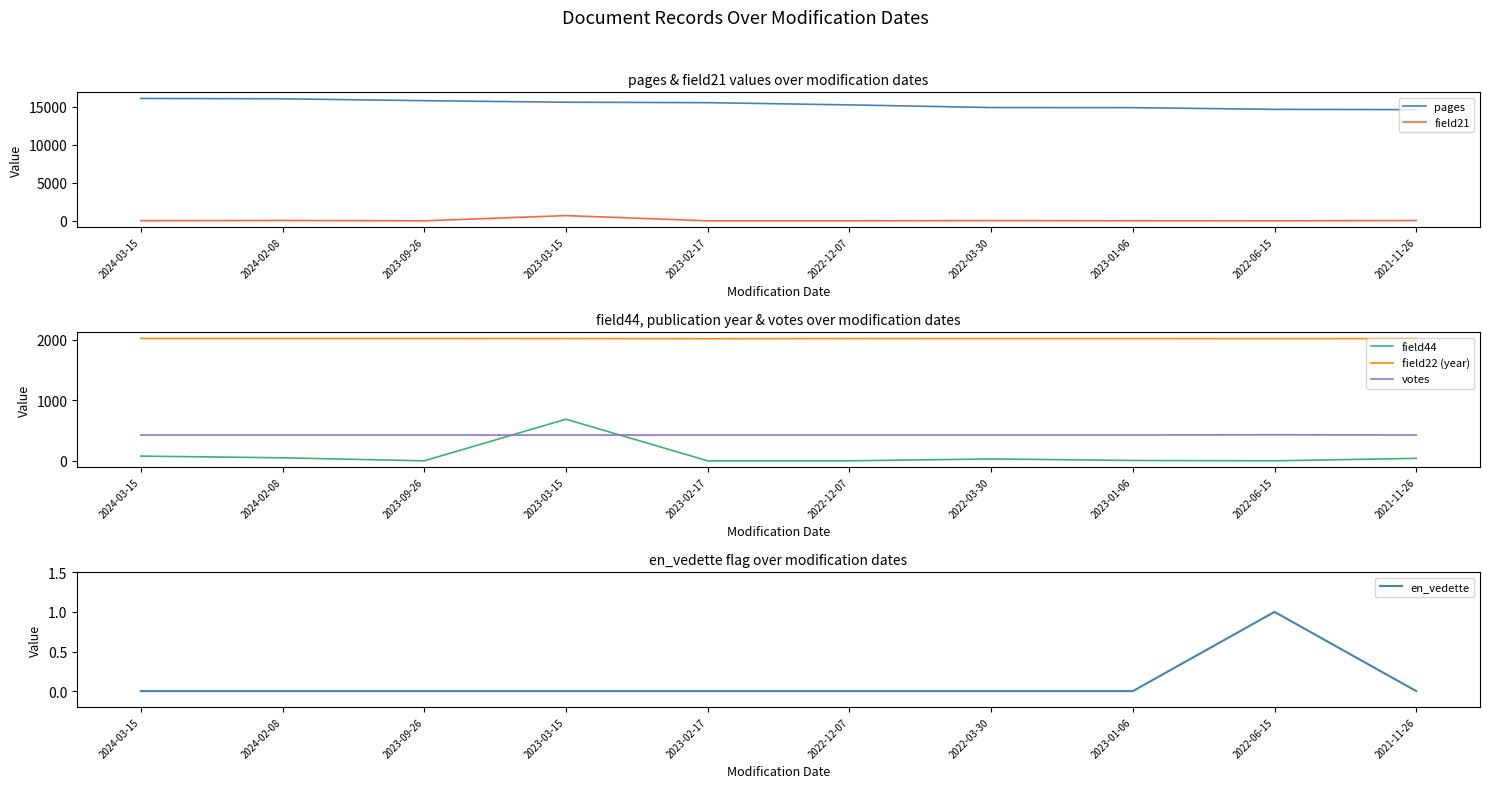

How many values in en_vedette are above zero?

1